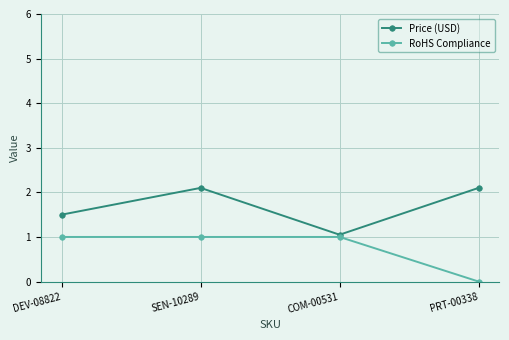

What is the maximum value shown in the chart?

2.1